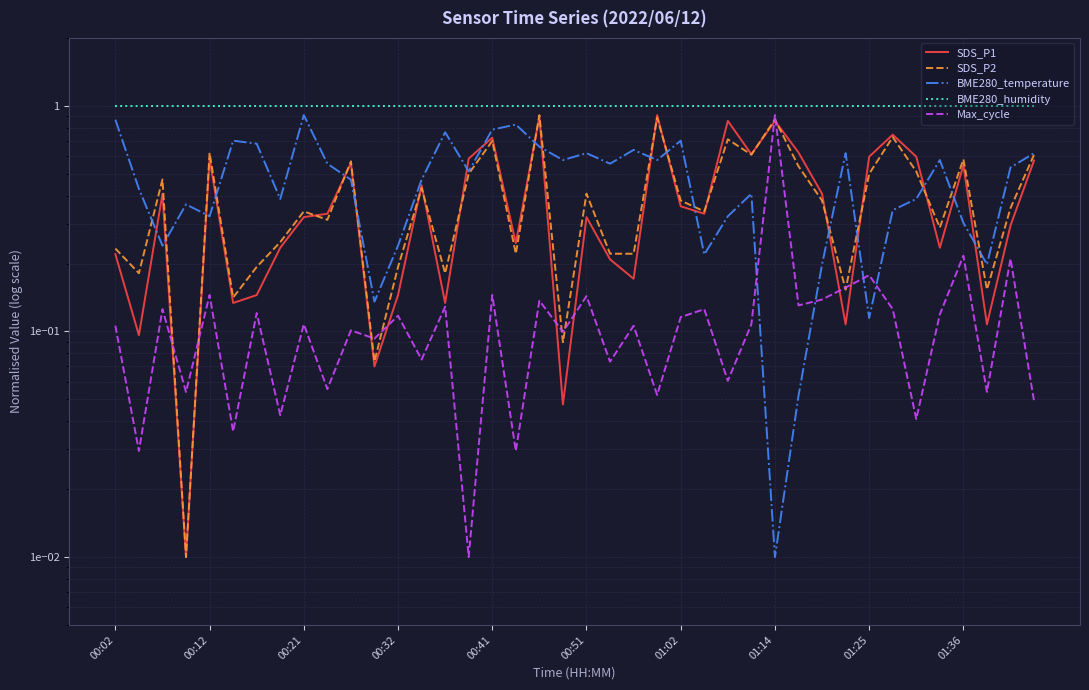

What are all the series names shown in the legend?

SDS_P1, SDS_P2, BME280_temperature, BME280_humidity, Max_cycle